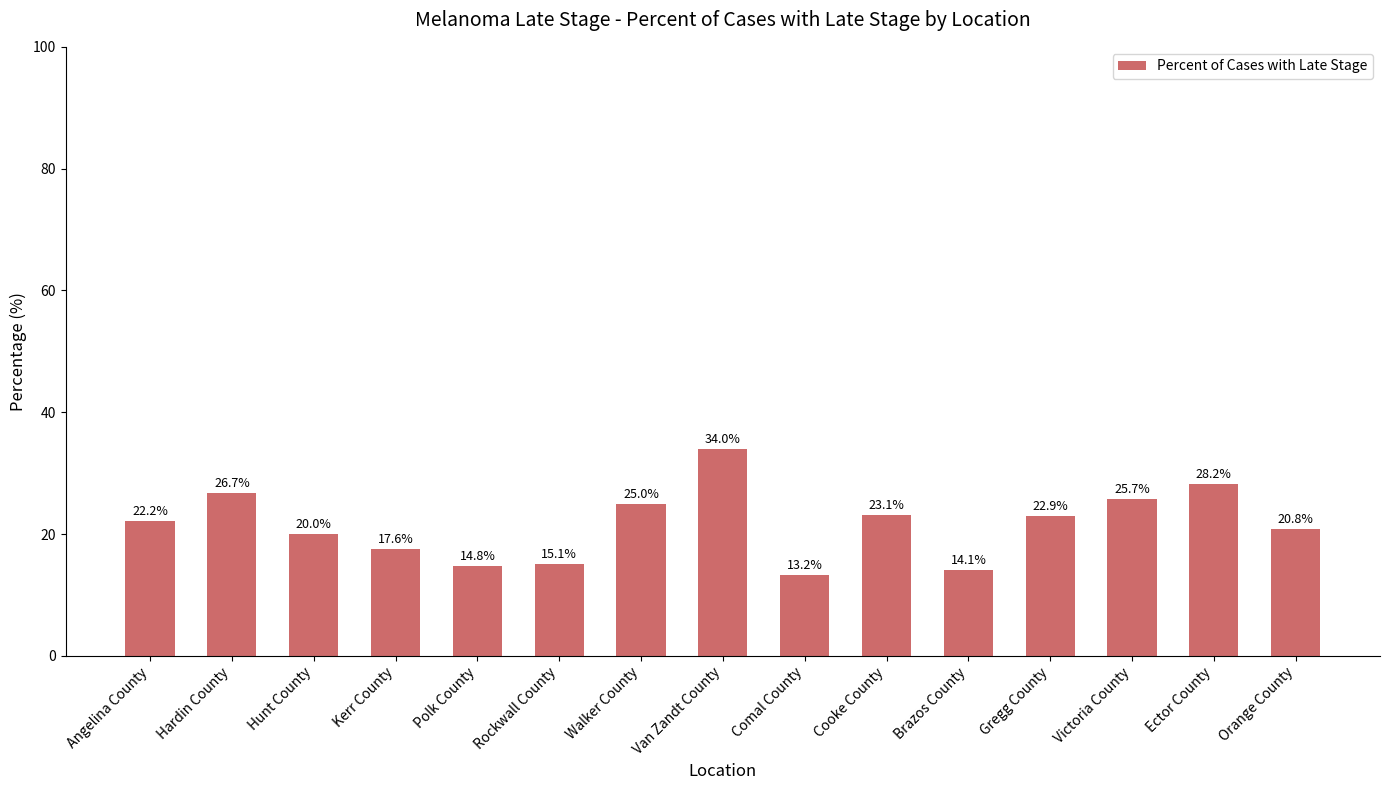

What value does the data have at Comal County?

13.2